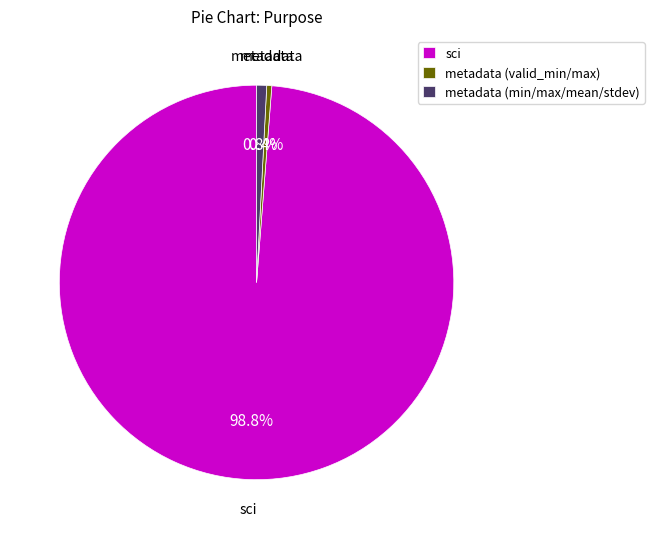

Does sci represent more than half of the total?

Yes